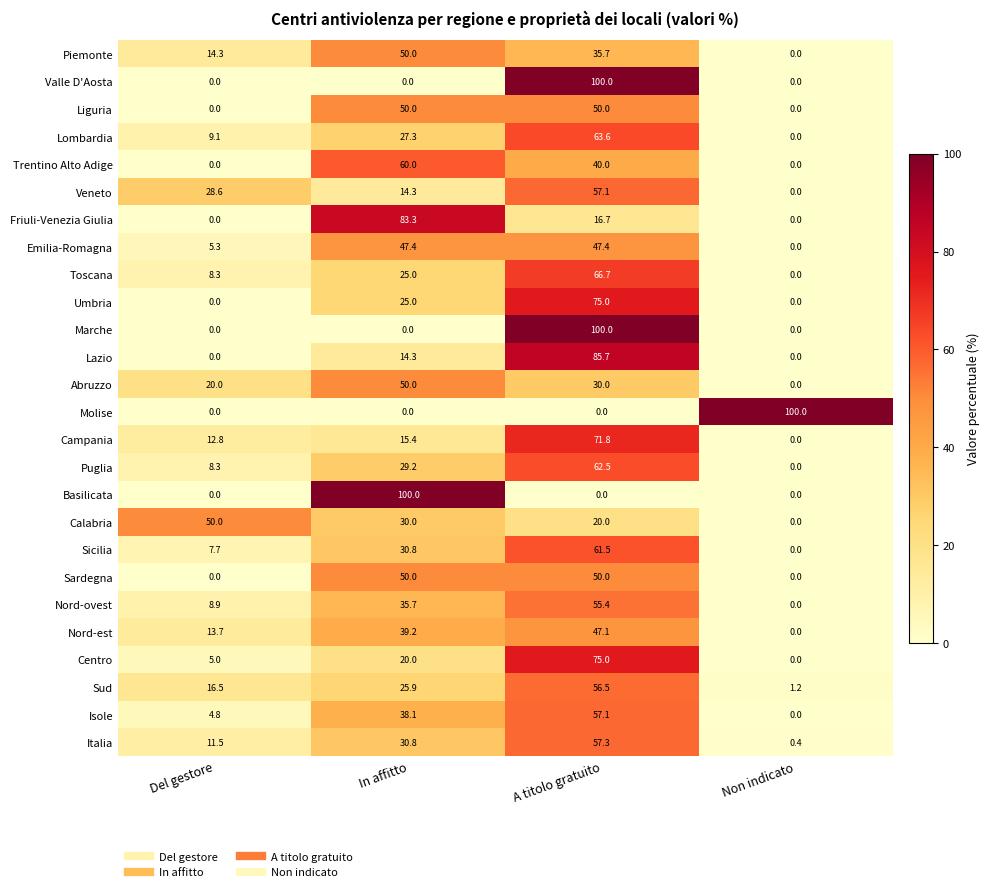

What is the total value across all series at A titolo gratuito?

1382.1